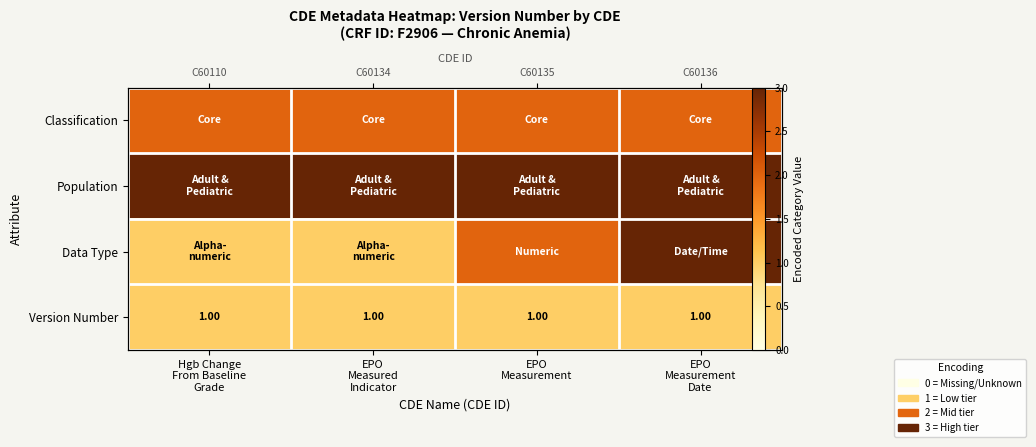

Which series has the largest range (max minus min)?

Data Type